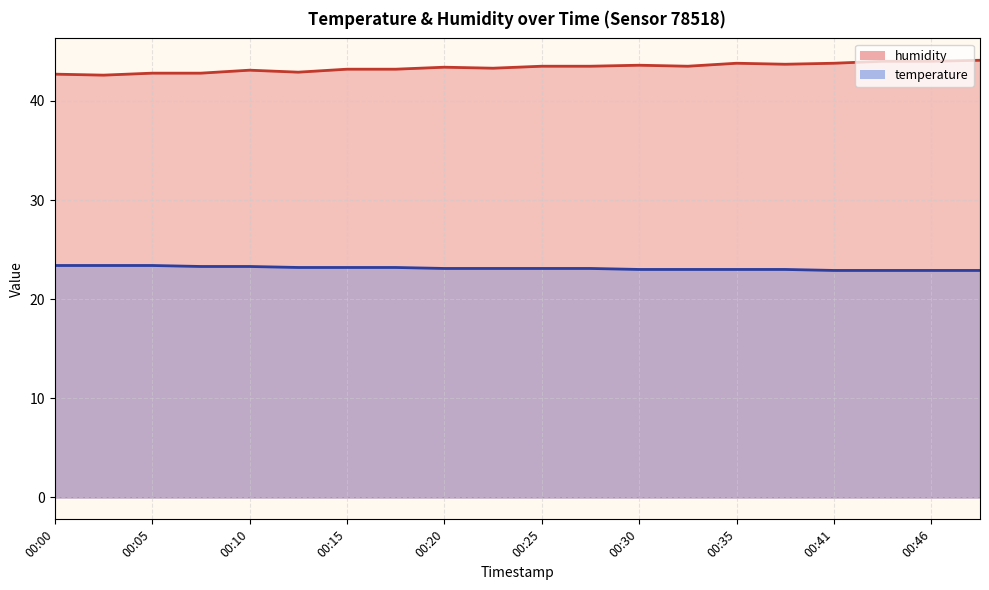

Reading left to right, list all the values displayed in this chart.

temperature: 23.4	23.4	23.4	23.3	23.3	23.2	23.2	23.2	23.1	23.1	23.1	23.1	23.0	23.0	23.0	23.0	22.9	22.9	22.9	22.9
humidity: 42.7	42.6	42.8	42.8	43.1	42.9	43.2	43.2	43.4	43.3	43.5	43.5	43.6	43.5	43.8	43.7	43.8	44.0	44.0	44.1